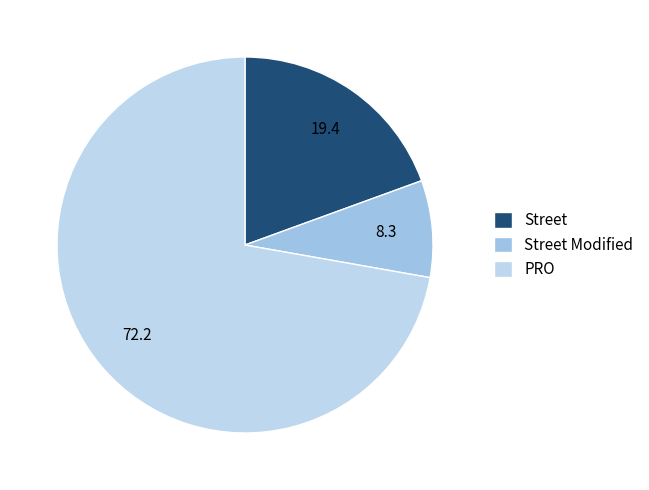

What is the smallest slice in the pie chart?

Street Modified